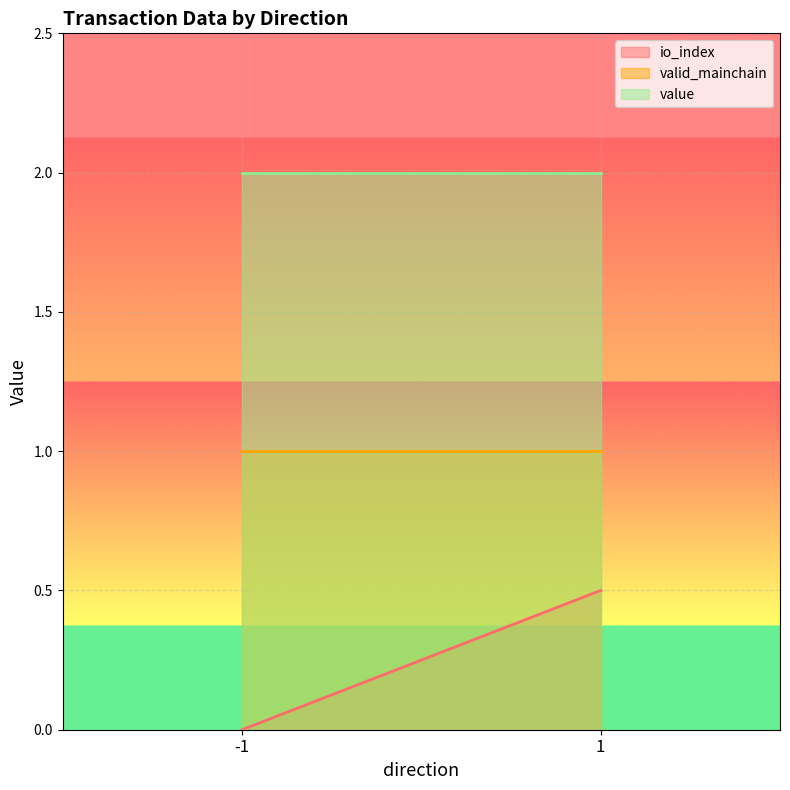

What is the maximum value for io_index?

0.5